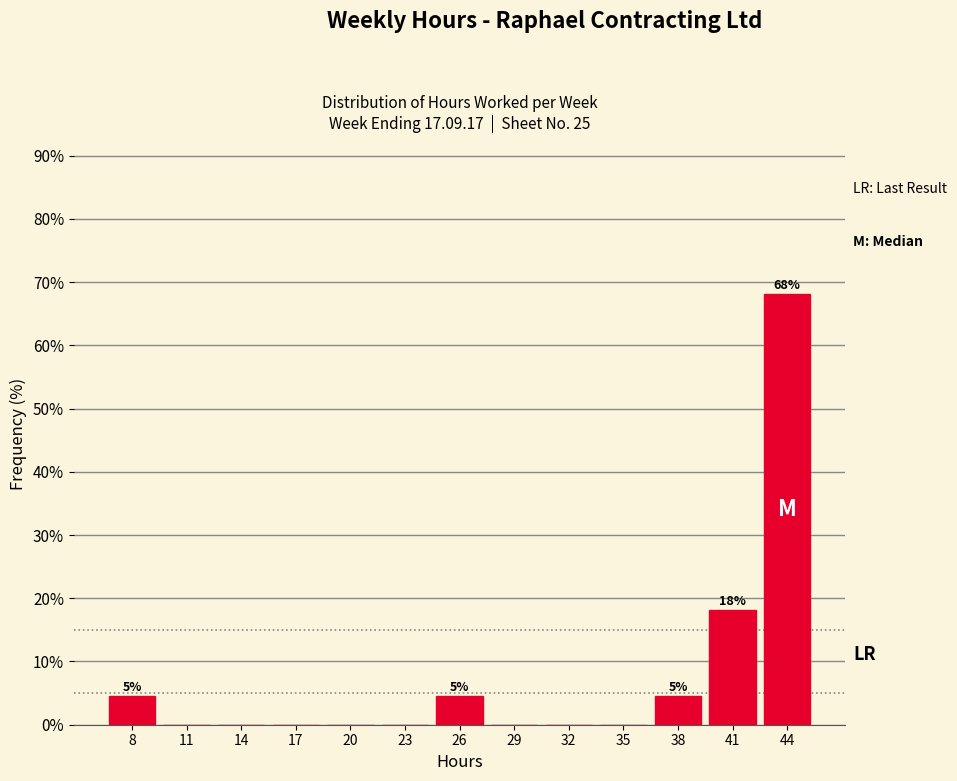

Reading right to left, extract all data points from this chart.

44=68.2	41=18.2	38=4.5	35=0.0	32=0.0	29=0.0	26=4.5	23=0.0	20=0.0	17=0.0	14=0.0	11=0.0	8=4.5